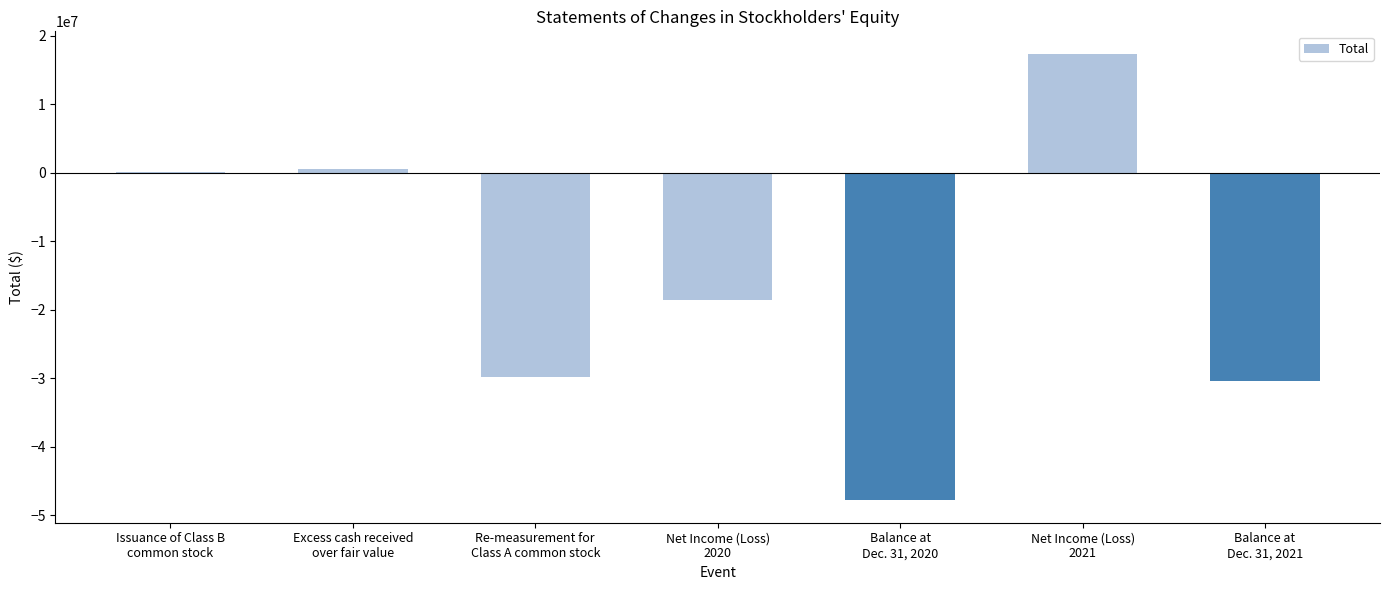

Reading left to right, transcribe all the data shown in this chart.

Issuance of Class B
common stock=25000	Excess cash received
over fair value=597320	Re-measurement for
Class A common stock=-29838013	Net Income (Loss)
2020=-18647786	Balance at
Dec. 31, 2020=-47863479	Net Income (Loss)
2021=17368804	Balance at
Dec. 31, 2021=-30494675